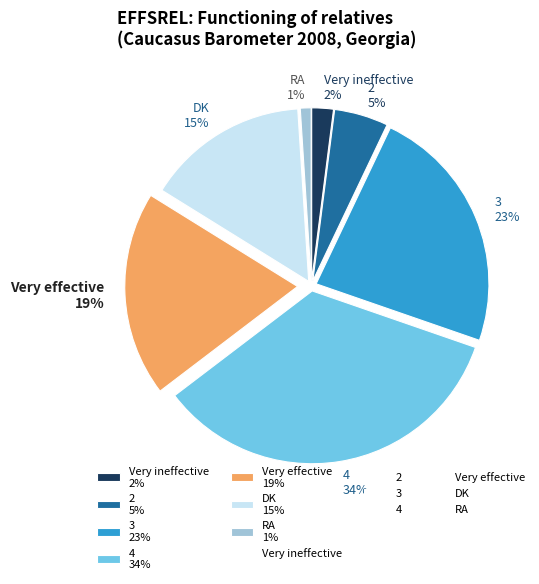

Count the number of slices in the pie.

7